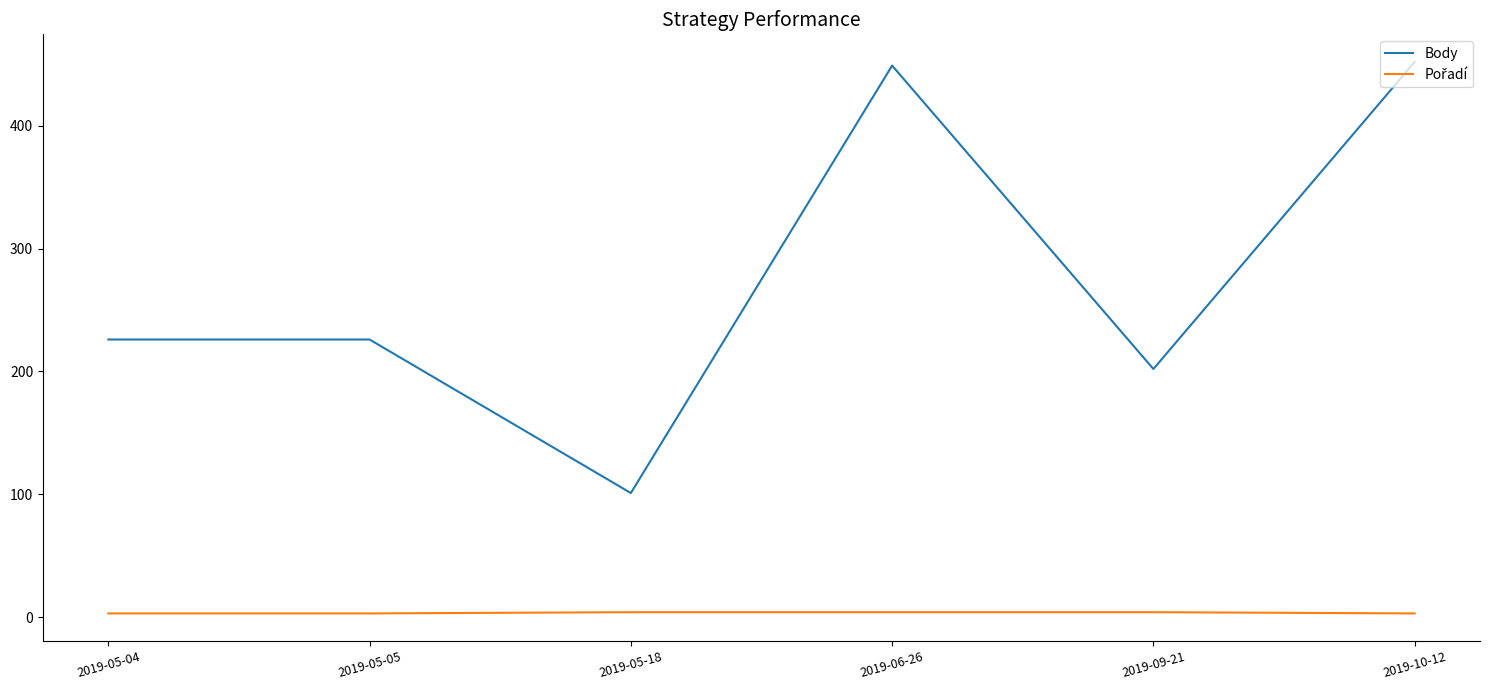

Which series has the widest spread of values?

Body